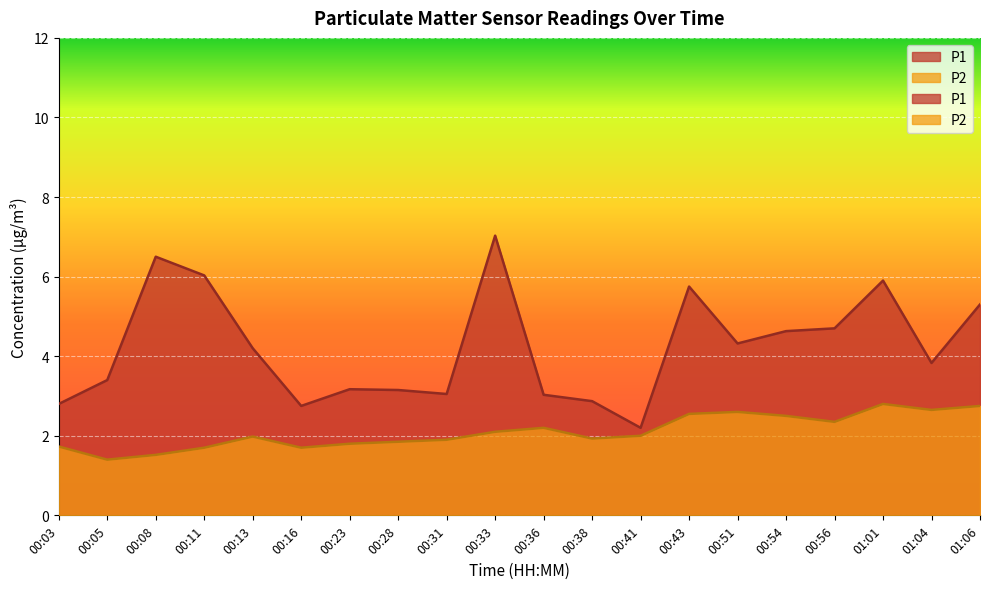

What is the difference between the highest and lowest values at 00:38?

0.9